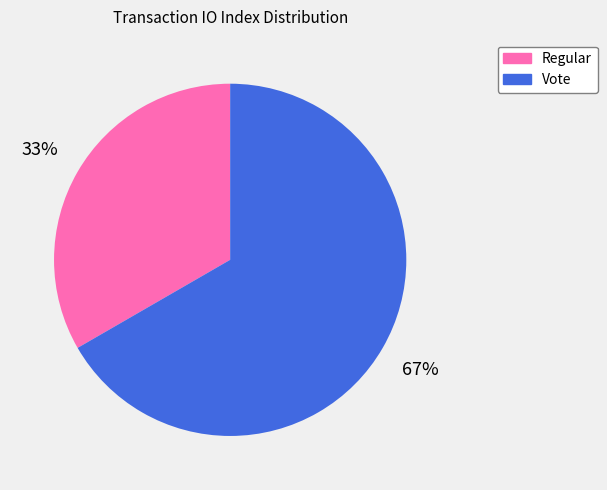

Is there a majority slice in this chart?

Yes